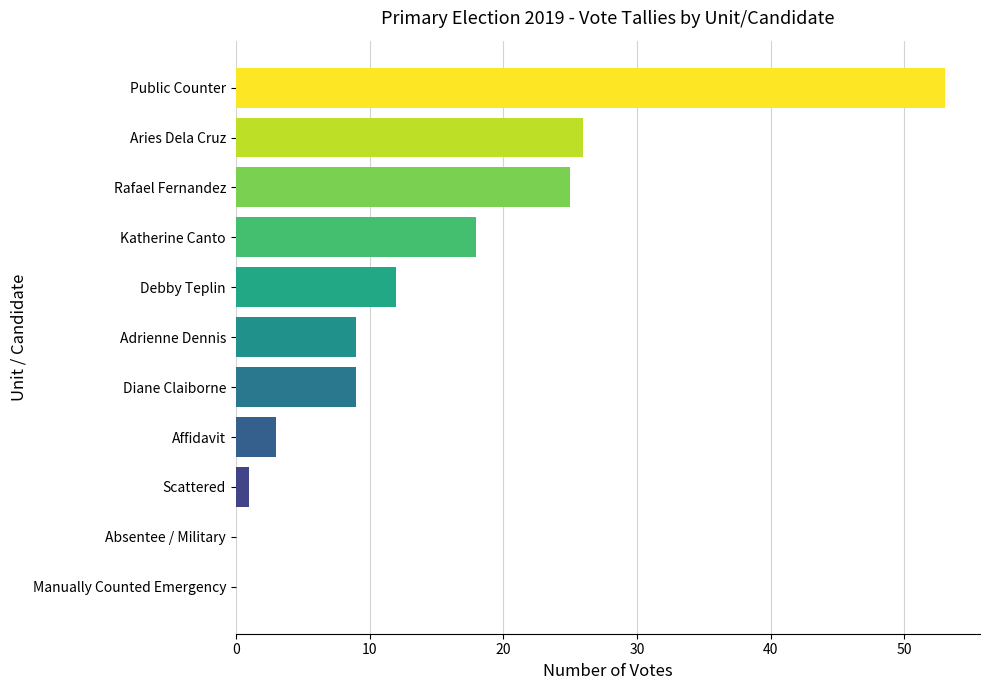

What is the maximum value shown in the chart?

53